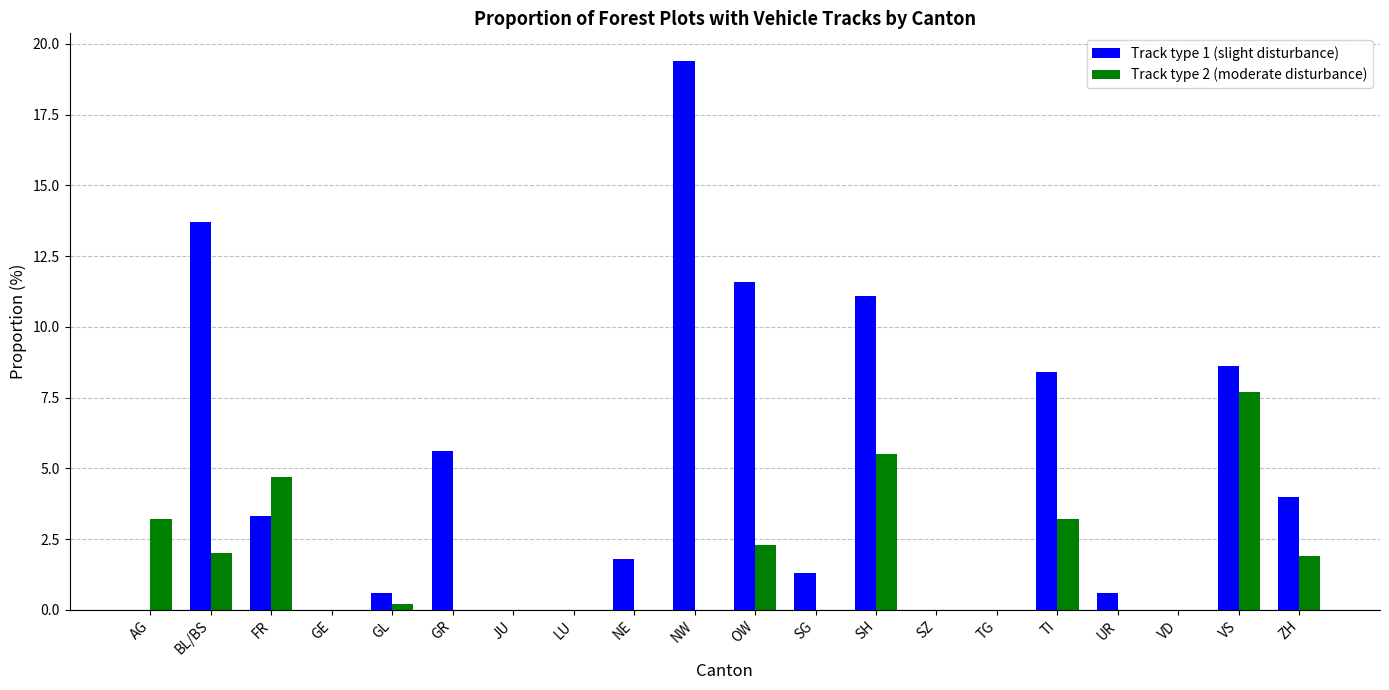

Which series has the largest total across all categories?

Track type 1 (slight disturbance)